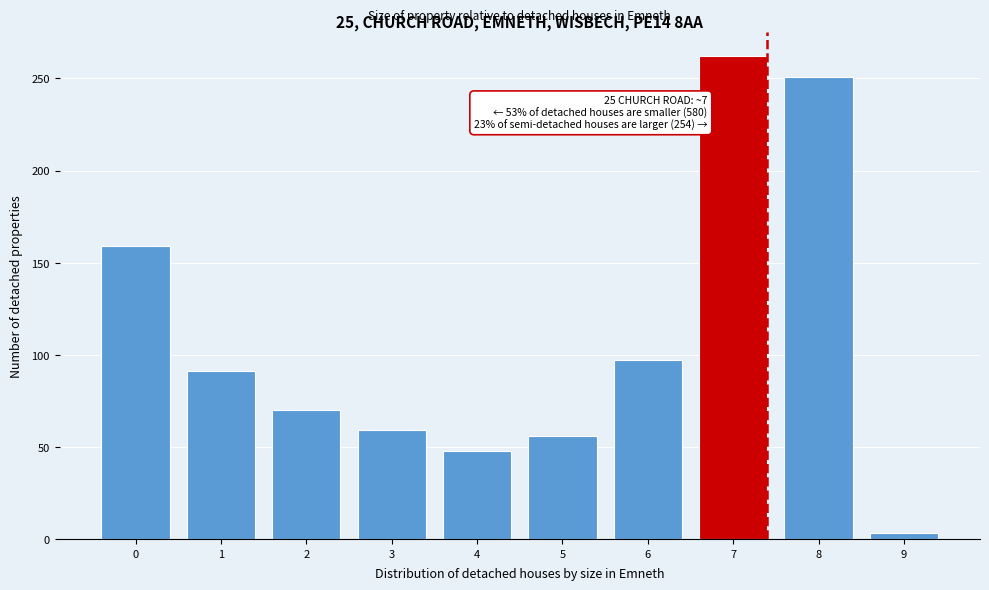

Reading right to left, extract all data points from this chart.

9=3	8=251	7=262	6=97	5=56	4=48	3=59	2=70	1=91	0=159